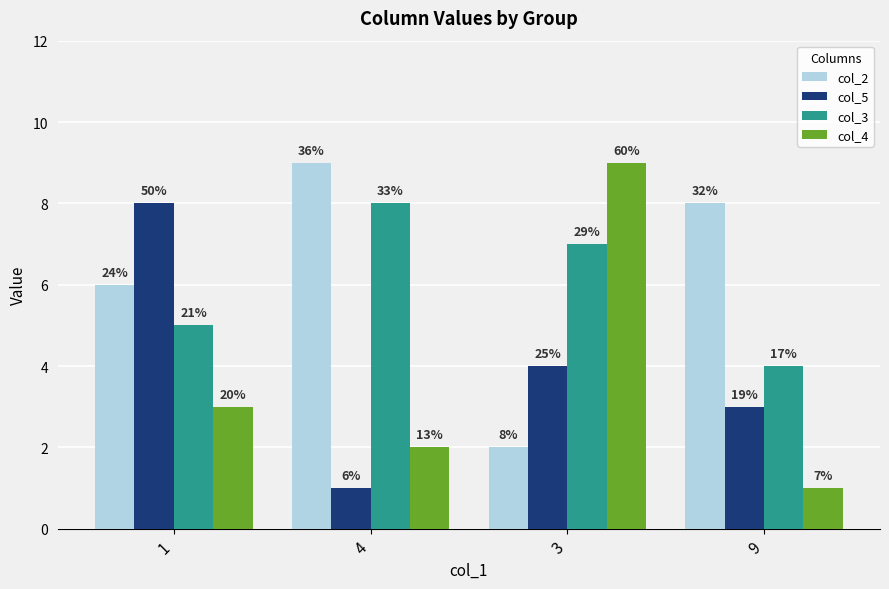

Reading left to right, what are all the values shown in this chart?

col_2: 1=6	4=9	3=2	9=8
col_5: 1=8	4=1	3=4	9=3
col_3: 1=5	4=8	3=7	9=4
col_4: 1=3	4=2	3=9	9=1